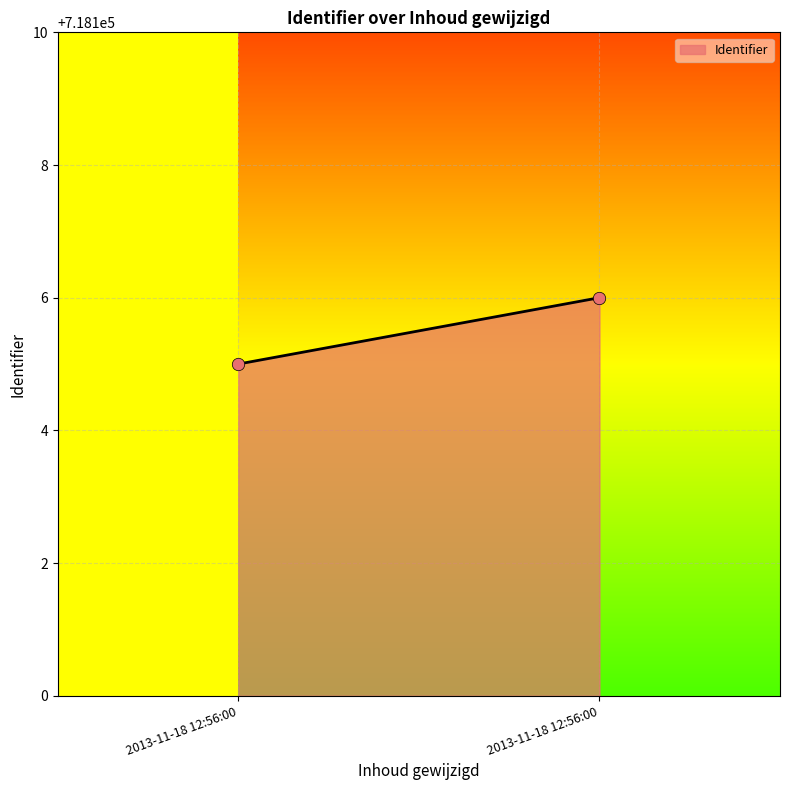

What is the average Y value?

718106